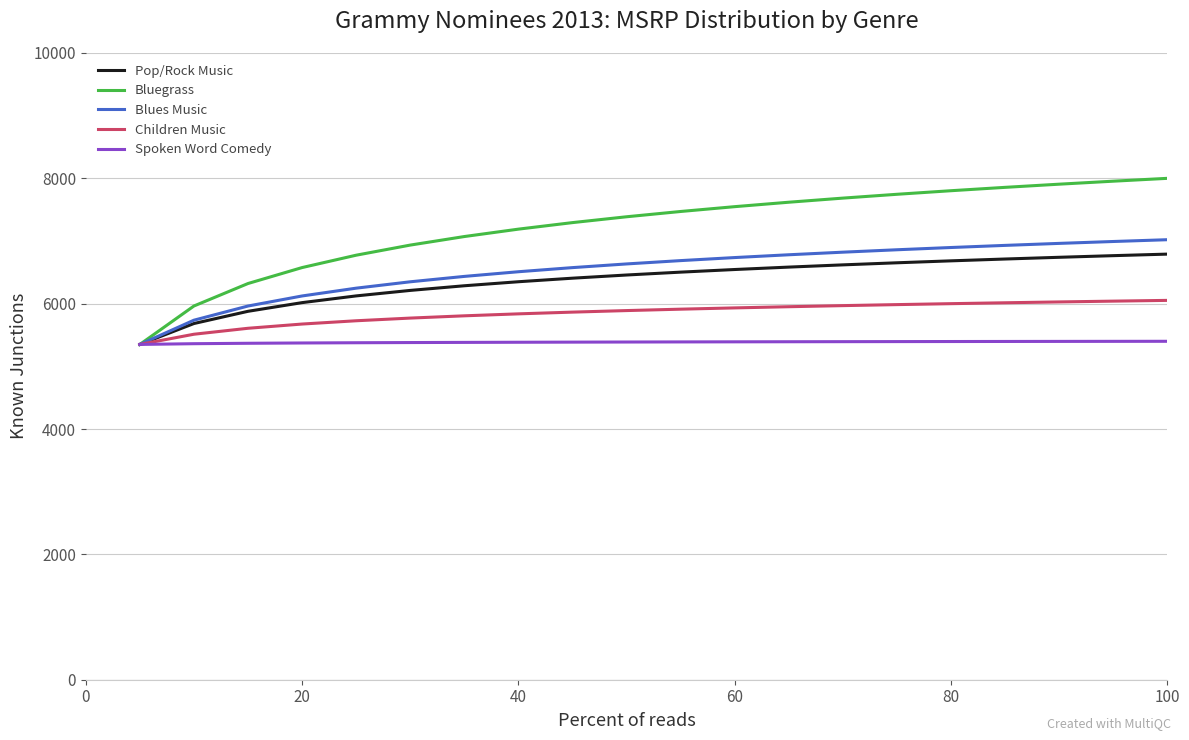

What is the difference between the maximum and minimum values in the Pop/Rock Music series?

1441.0